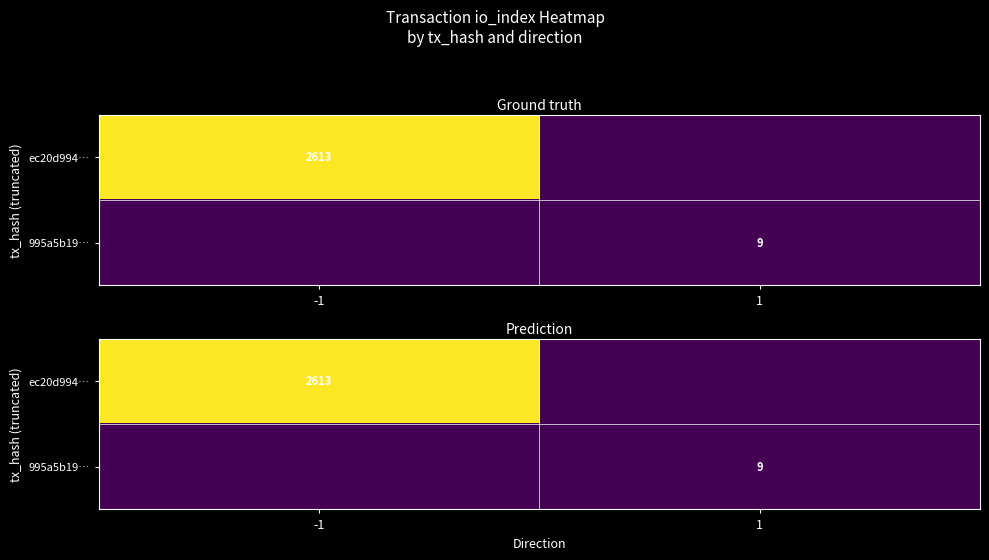

Read the 995a5b19… value at 1.

9